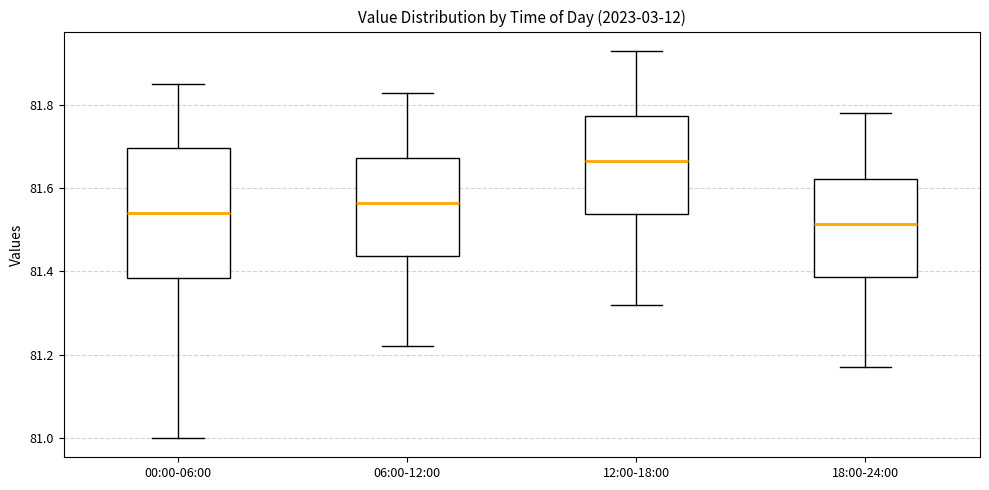

Reading left to right, read every box against the y-axis: the position of its median line, the range the box covers, and the ends of its whiskers. The values are not printed on the chart, so give them approximately, as read against the axis.

00:00-06:00: median 81.54, box 81.38 to 81.70, whiskers 81.00 to 81.86
06:00-12:00: median 81.56, box 81.44 to 81.68, whiskers 81.22 to 81.84
12:00-18:00: median 81.66, box 81.54 to 81.78, whiskers 81.32 to 81.94
18:00-24:00: median 81.52, box 81.38 to 81.62, whiskers 81.18 to 81.78